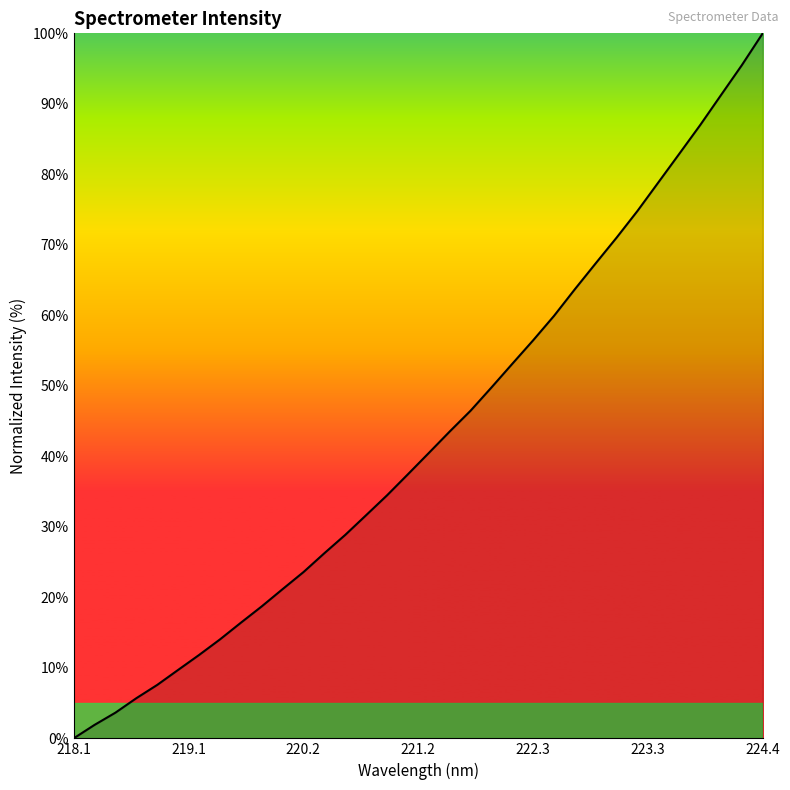

What is the difference between the maximum and minimum values?

100.0